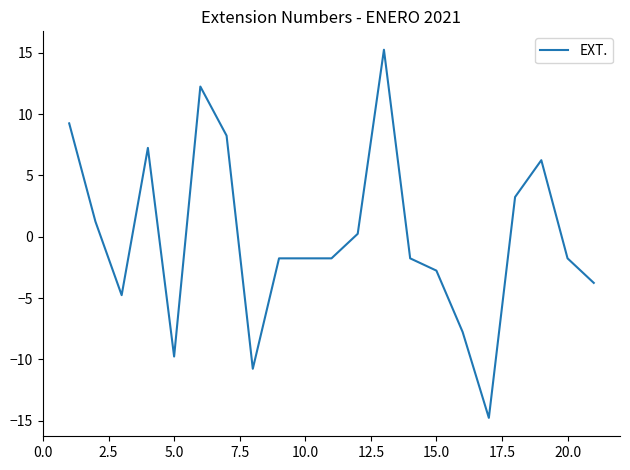

Count the number of categories in the chart.

21